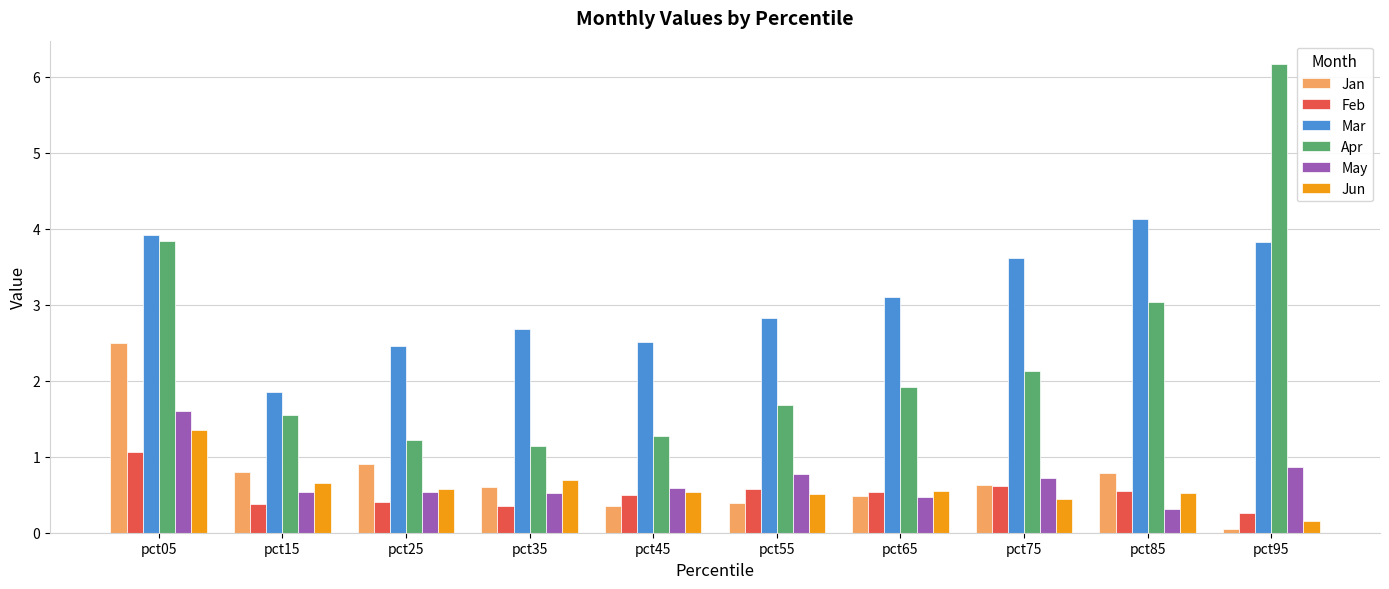

Is the value of Apr at pct45 greater than the value of Mar at pct55?

No